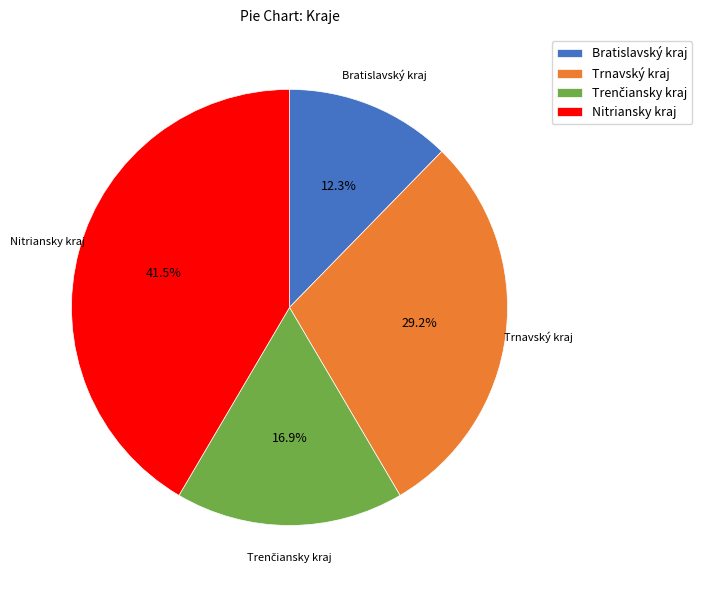

Is there a majority slice in this chart?

No